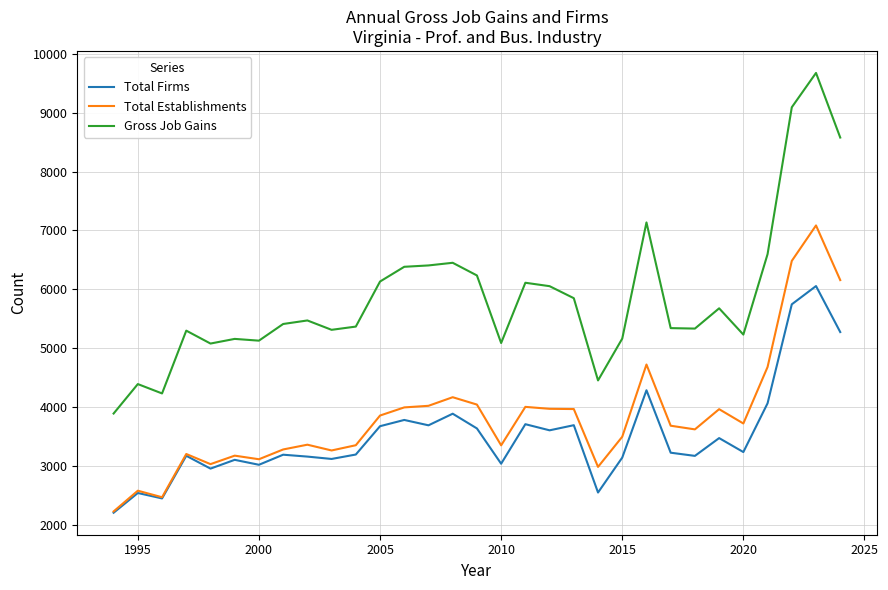

What is the lowest value of the Total Firms series?

2208